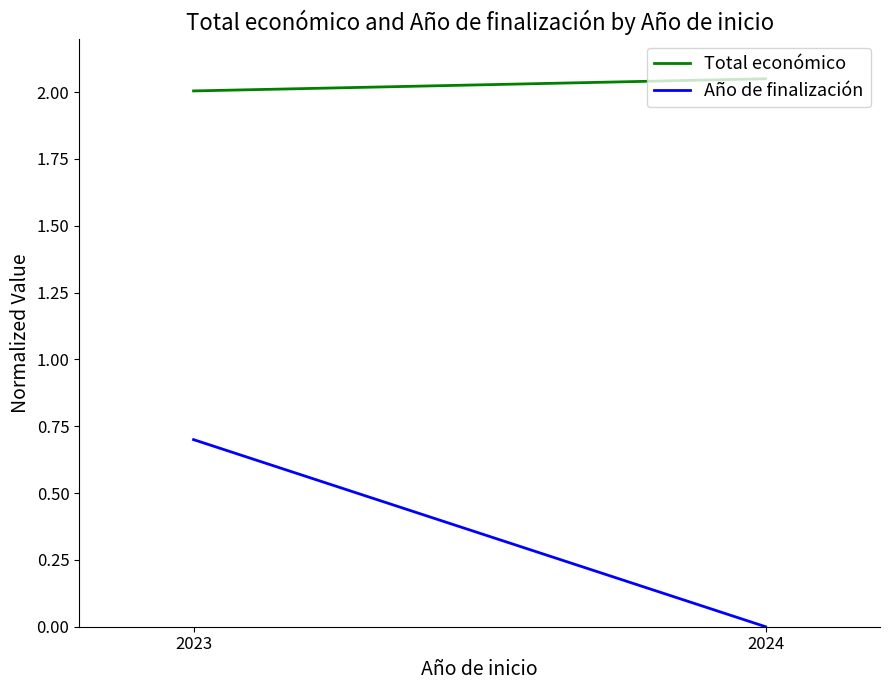

Reading left to right, extract all data points from this chart.

Total económico: 2.0	2.0
Año de finalización: 0.7	0.0